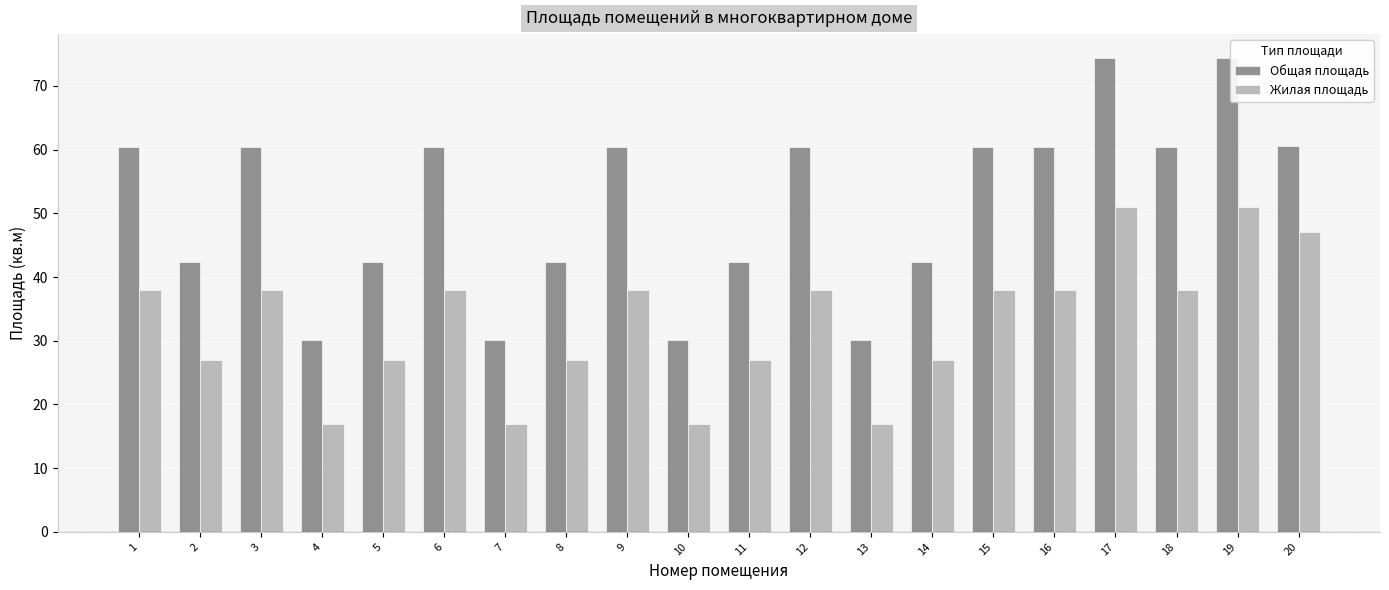

Which series has the largest range (max minus min)?

Общая площадь